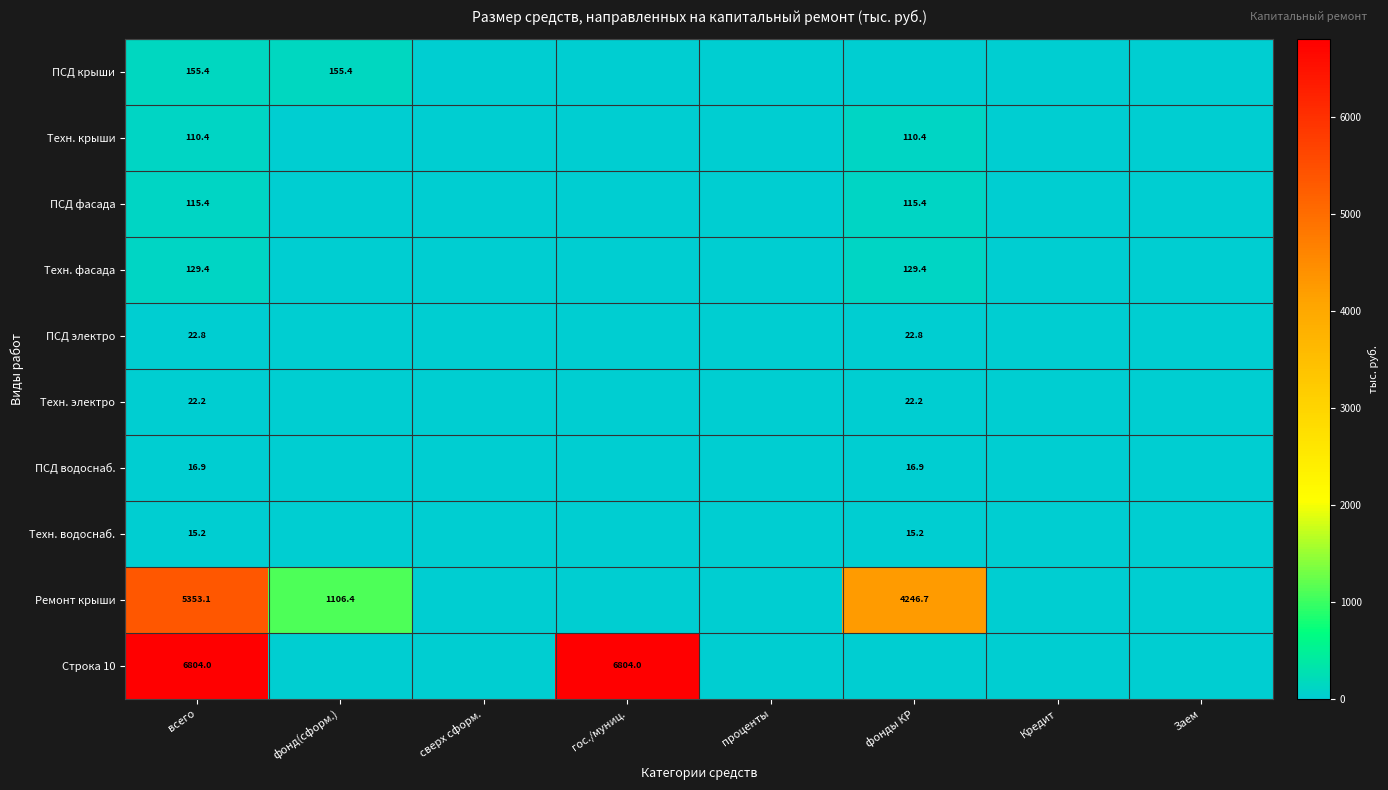

What is the sum of the Ремонт крыши values at фонды КР and всего?

9599.8